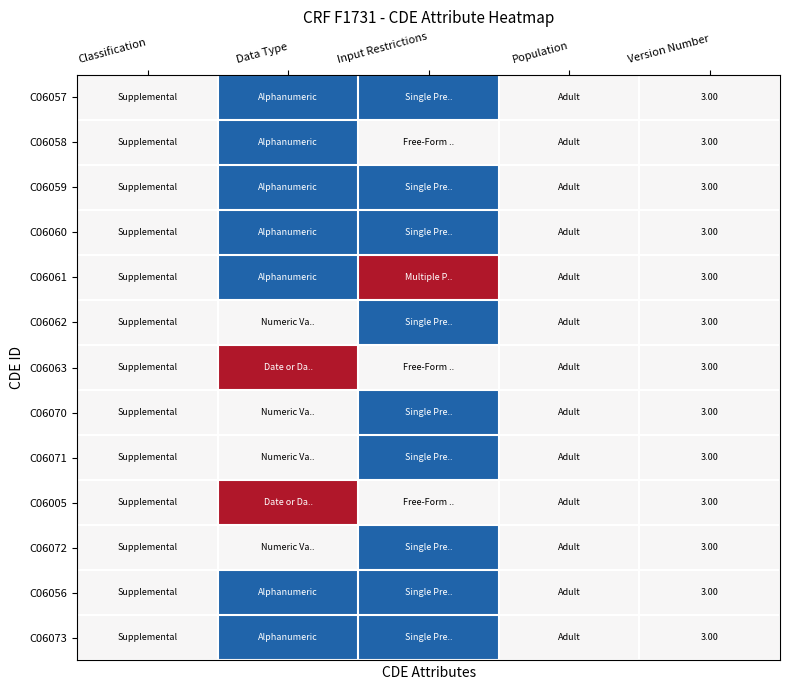

Is it true that C06070 equals -1 at Population?

False